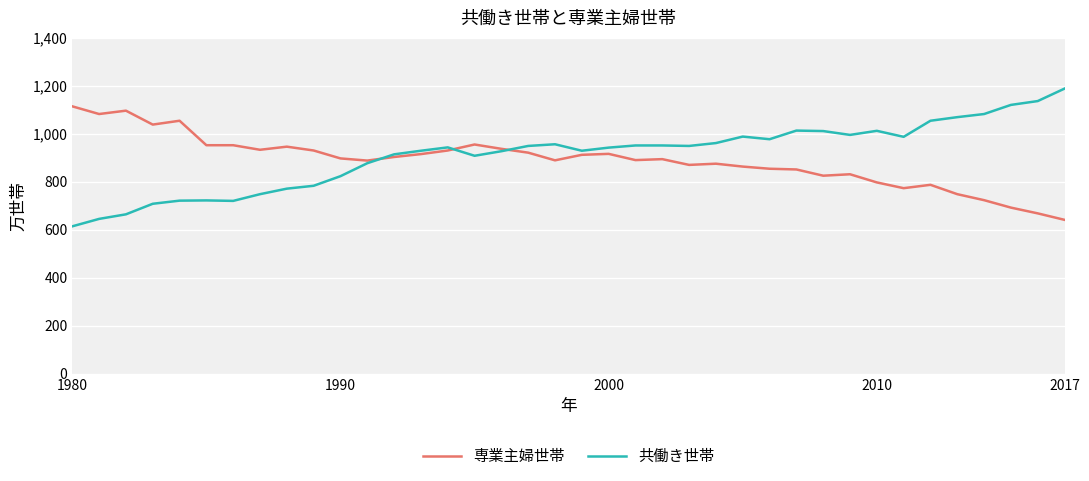

What is the greatest value displayed?

1188